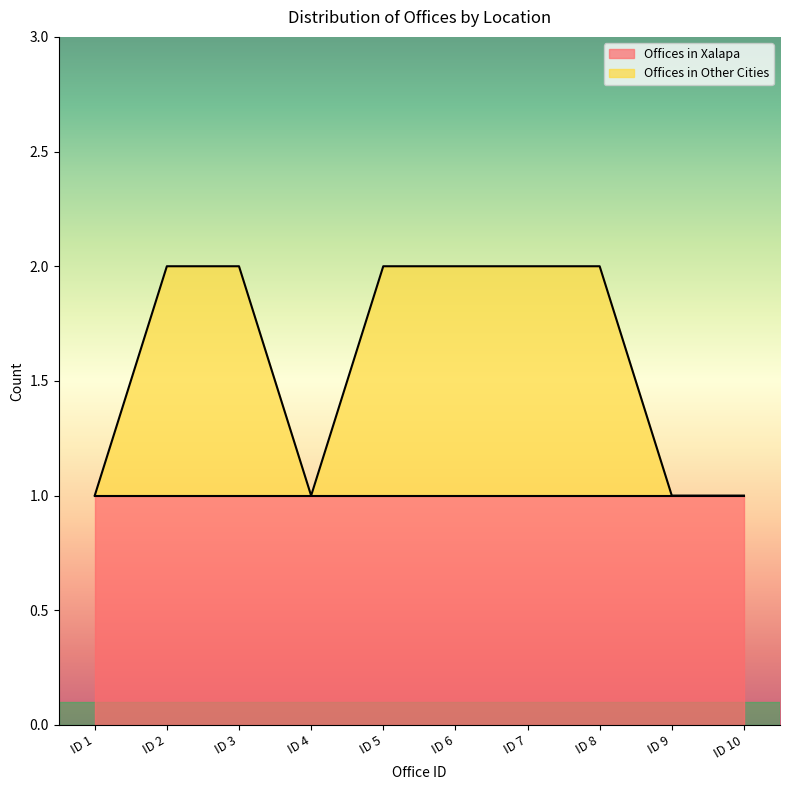

Is it true that the value at ID 2 is 3?

False